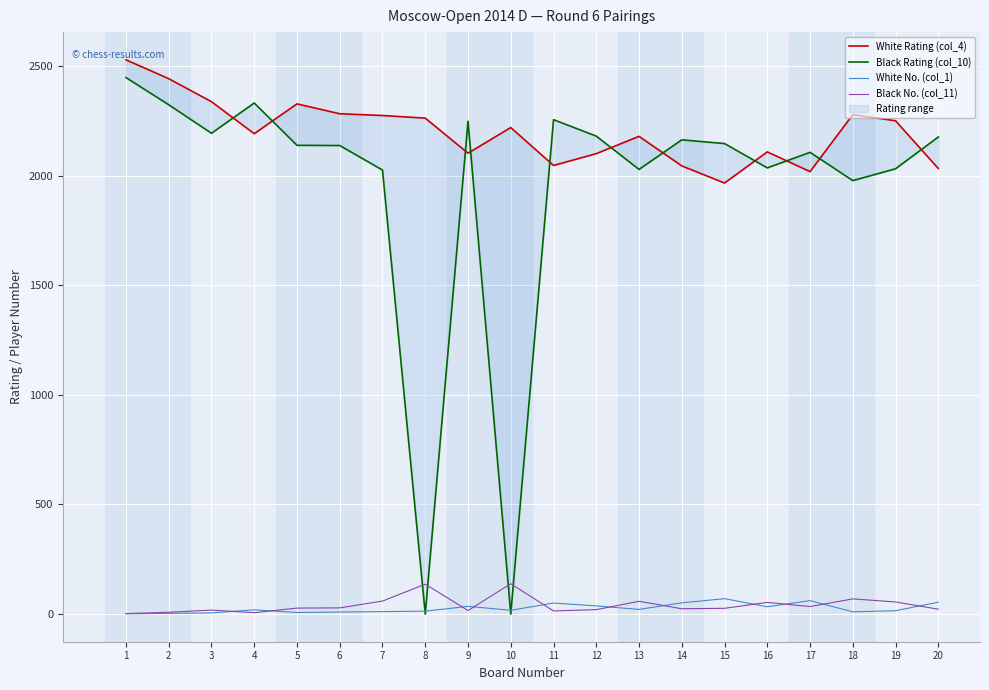

What is the value of the White Rating (col_4) point at the 12th from the left?

2100